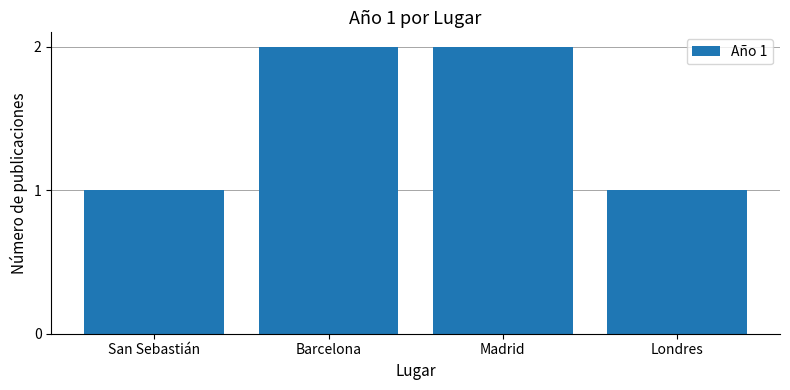

Reading right to left, what are all the values shown in this chart?

Londres=1	Madrid=2	Barcelona=2	San Sebastián=1